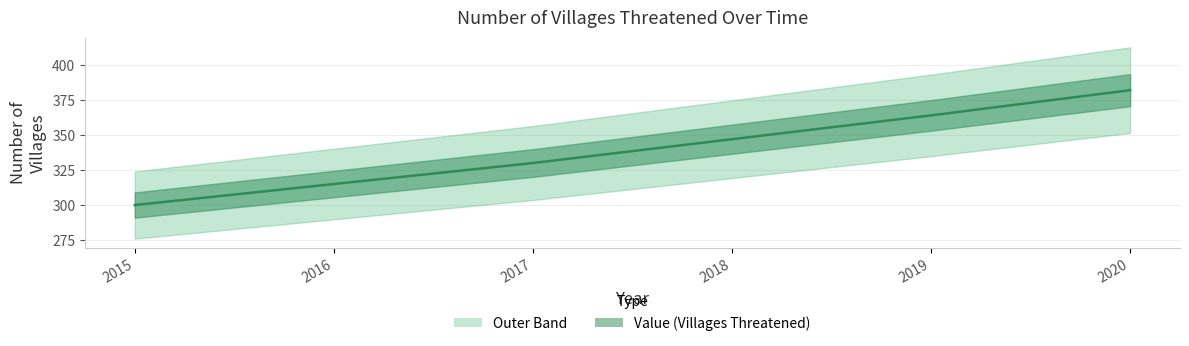

What is the sum of all values?

2038